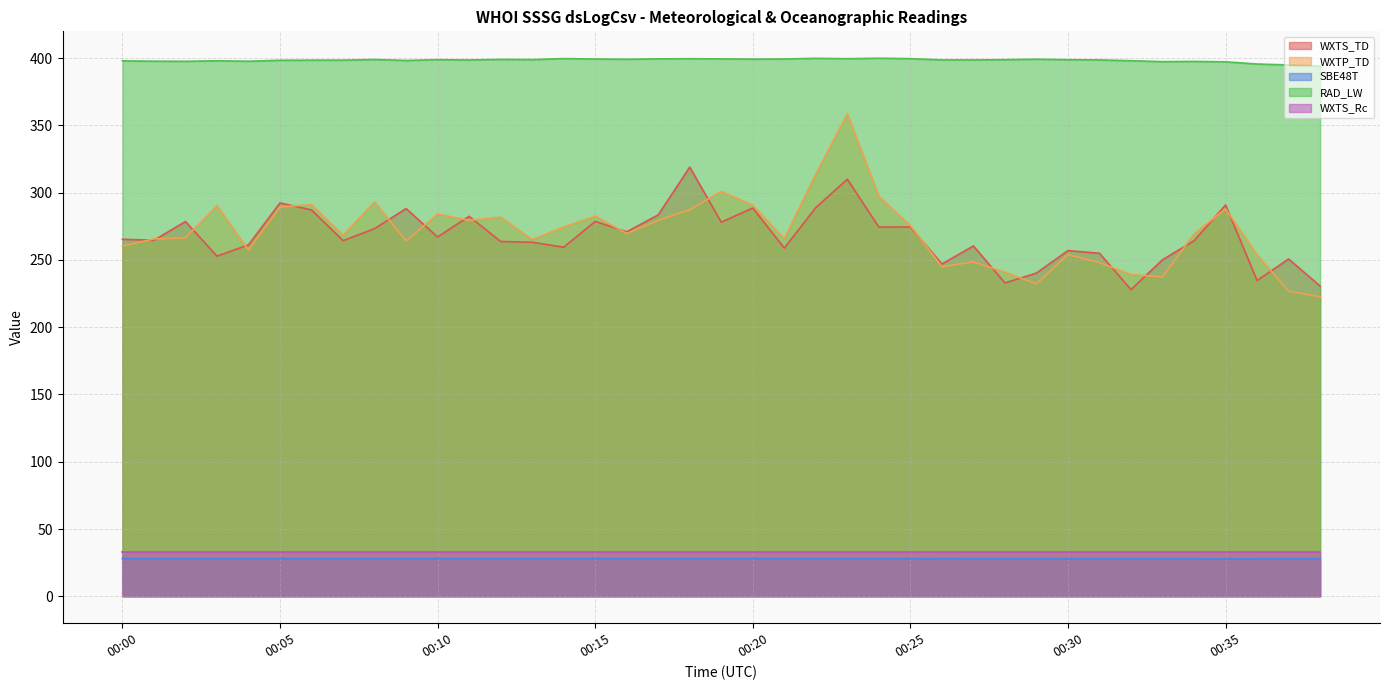

Is the value of WXTP_TD at 00:08 greater than the value of RAD_LW at 00:06?

No